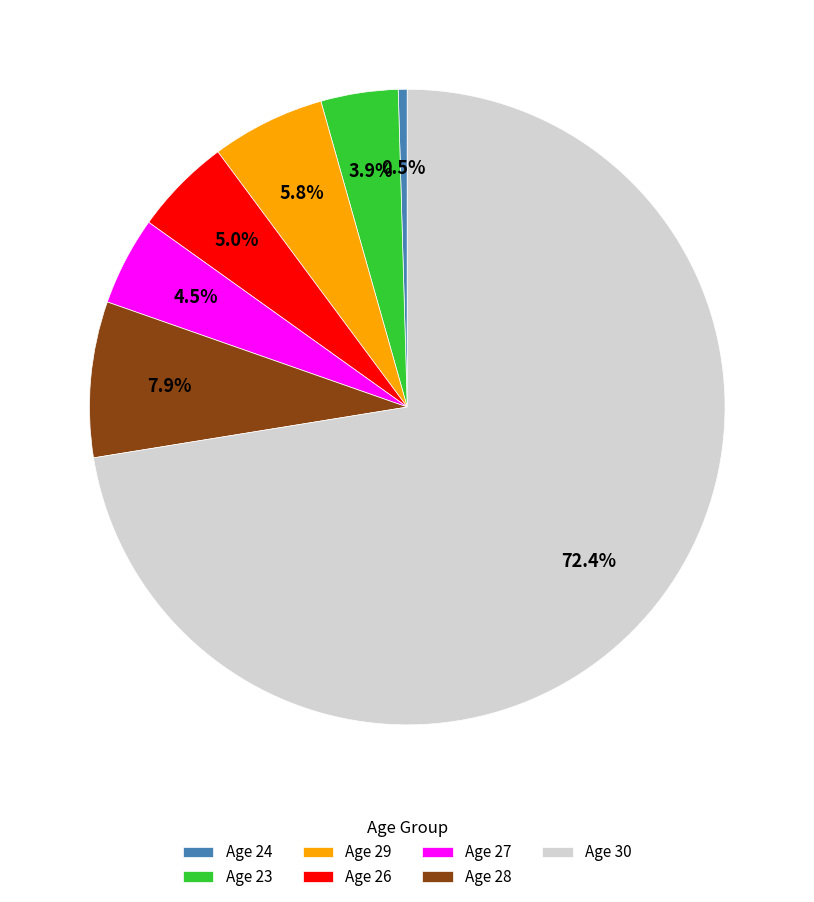

How many slices are in this pie chart?

7